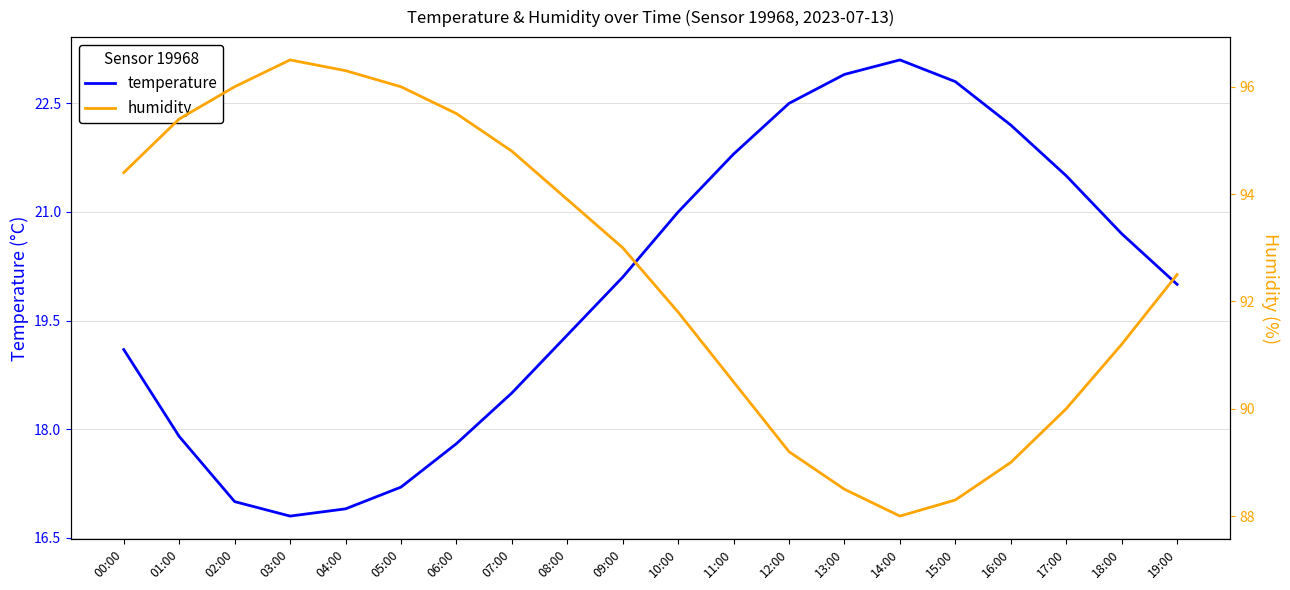

True or false: temperature and humidity intersect in this chart.

False